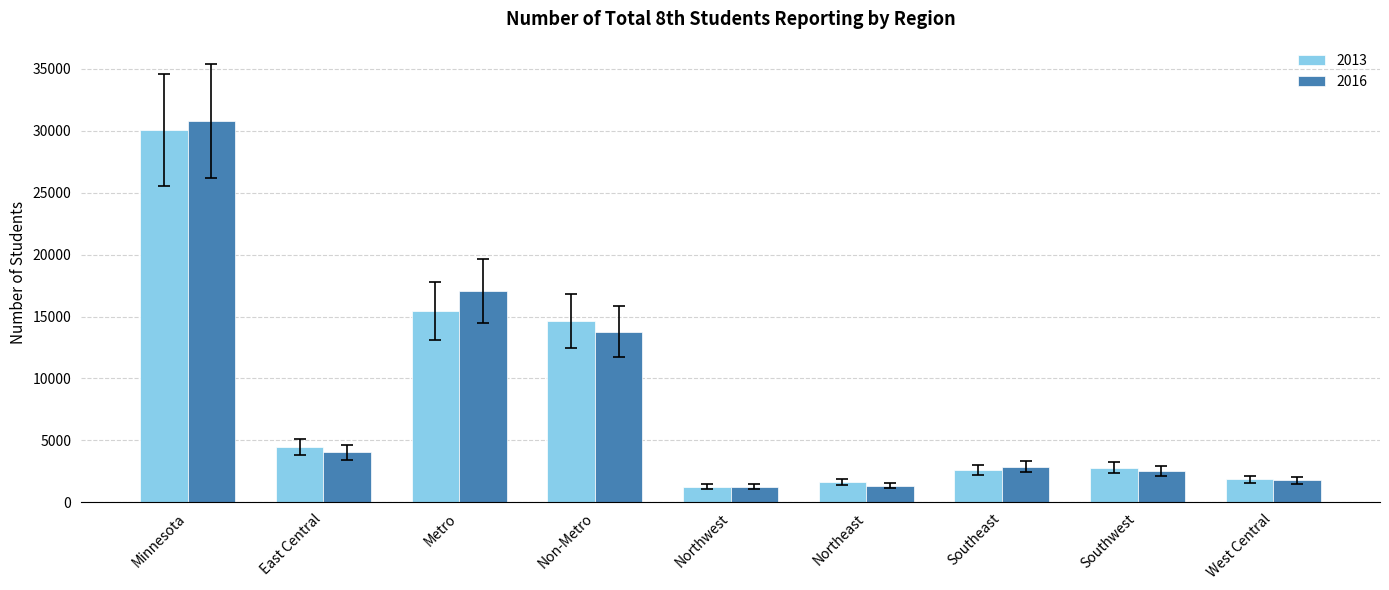

Which series changed the most between Minnesota and Southwest?

2016